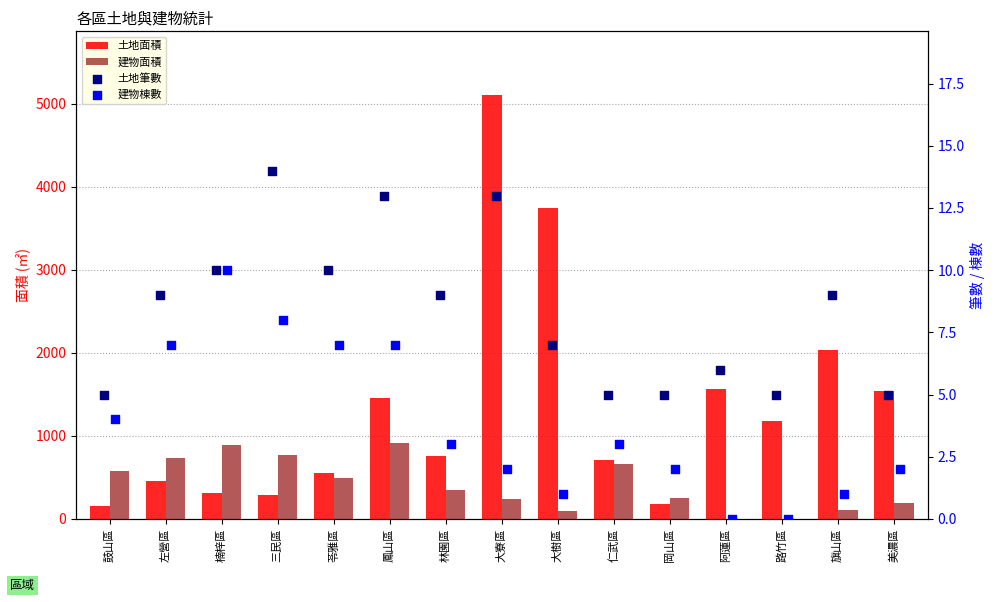

Which series has the largest Y range (max minus min)?

土地面積